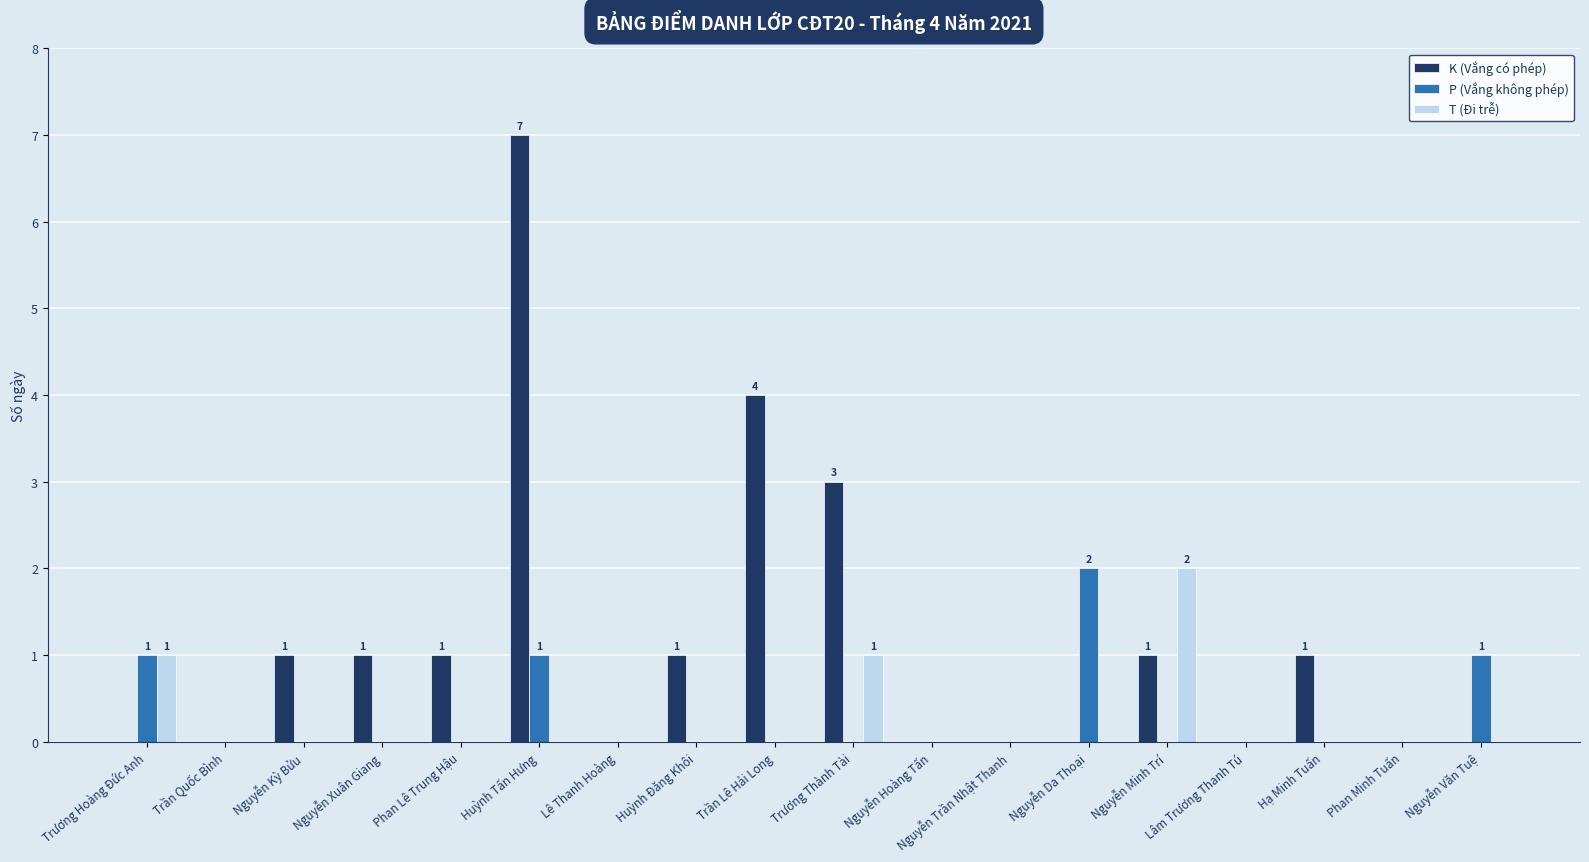

Which category has the highest value in the K (Vắng có phép) series?

Huỳnh Tấn Hưng